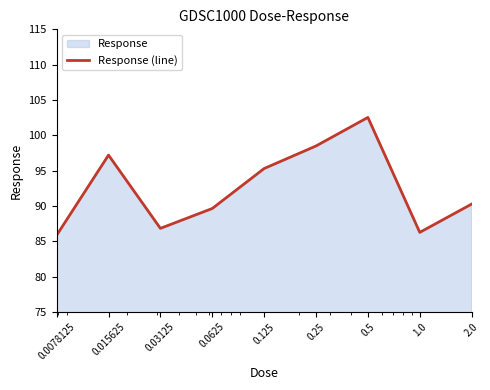

True or false: the data has more than 1 interior local peaks.

True